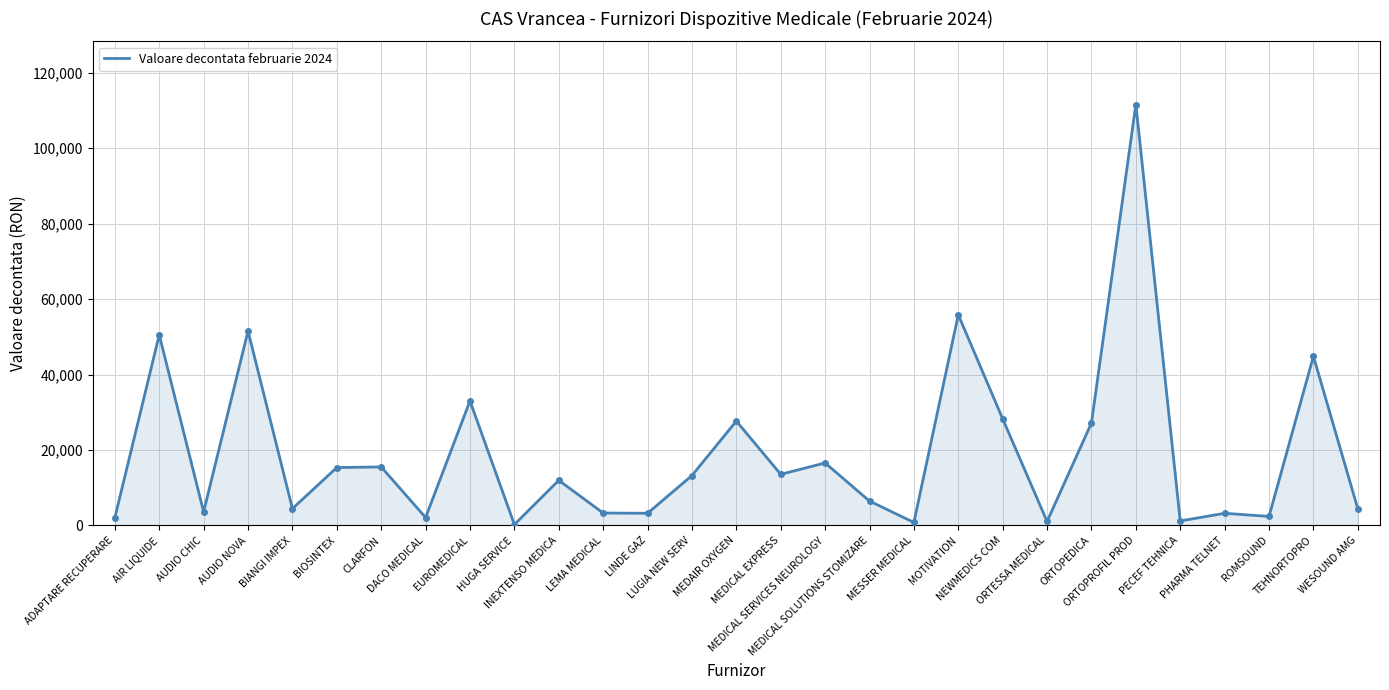

What is the maximum value shown in the chart?

111553.3